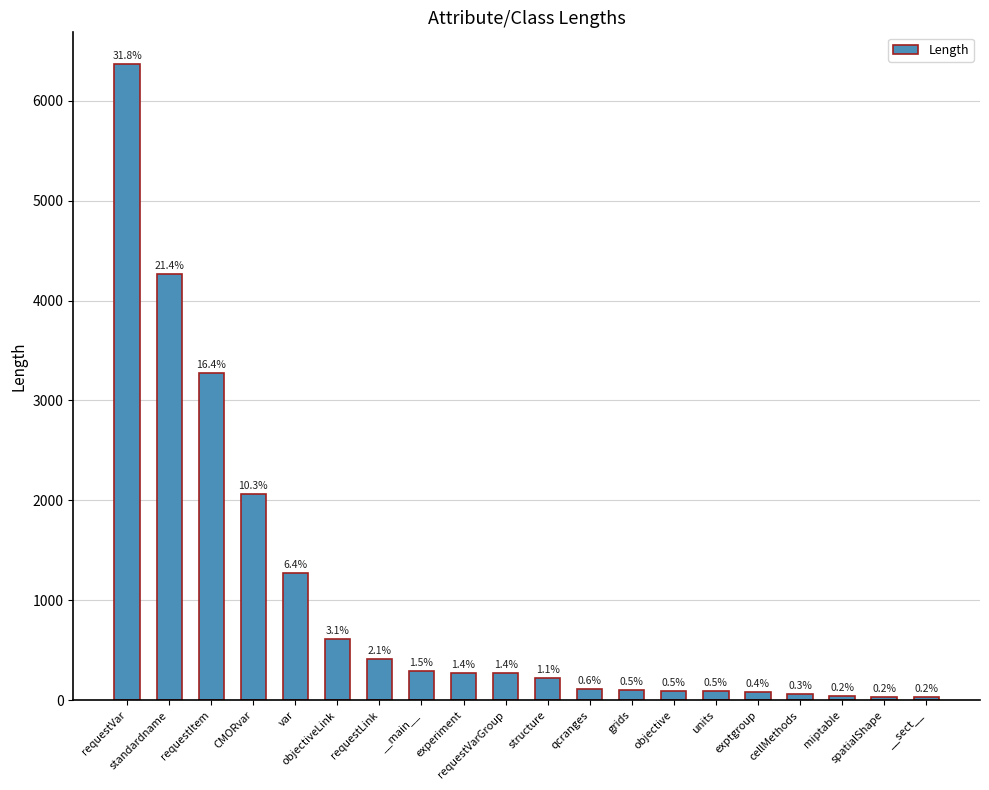

Are the bars horizontal?

No